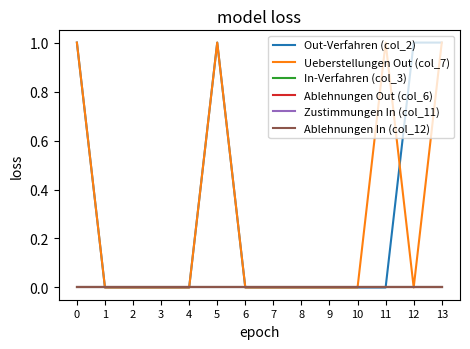

Is this an area chart (filled region under the line)?

No